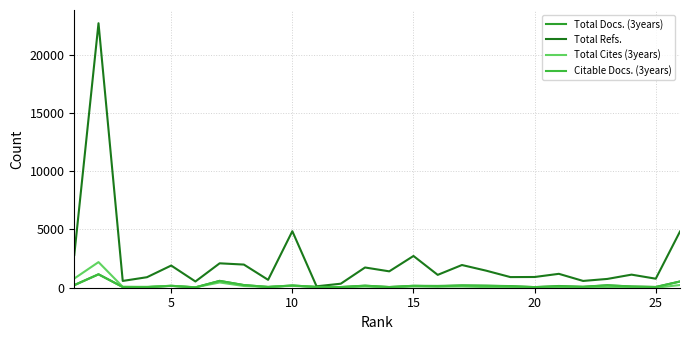

True or false: Total Docs. (3years) has more than 0 points higher than both neighbors.

True